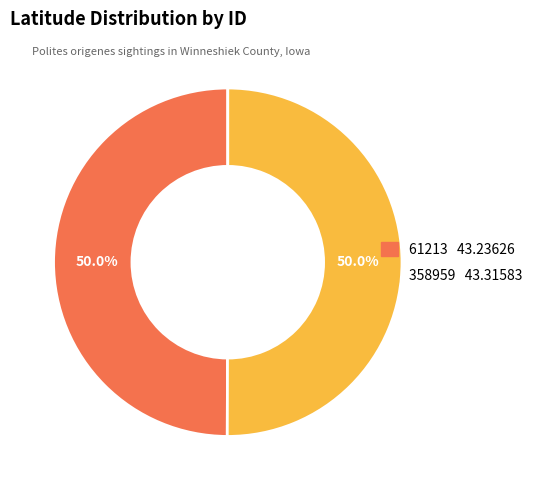

Is it true that 61213 is 50% of the pie?

True